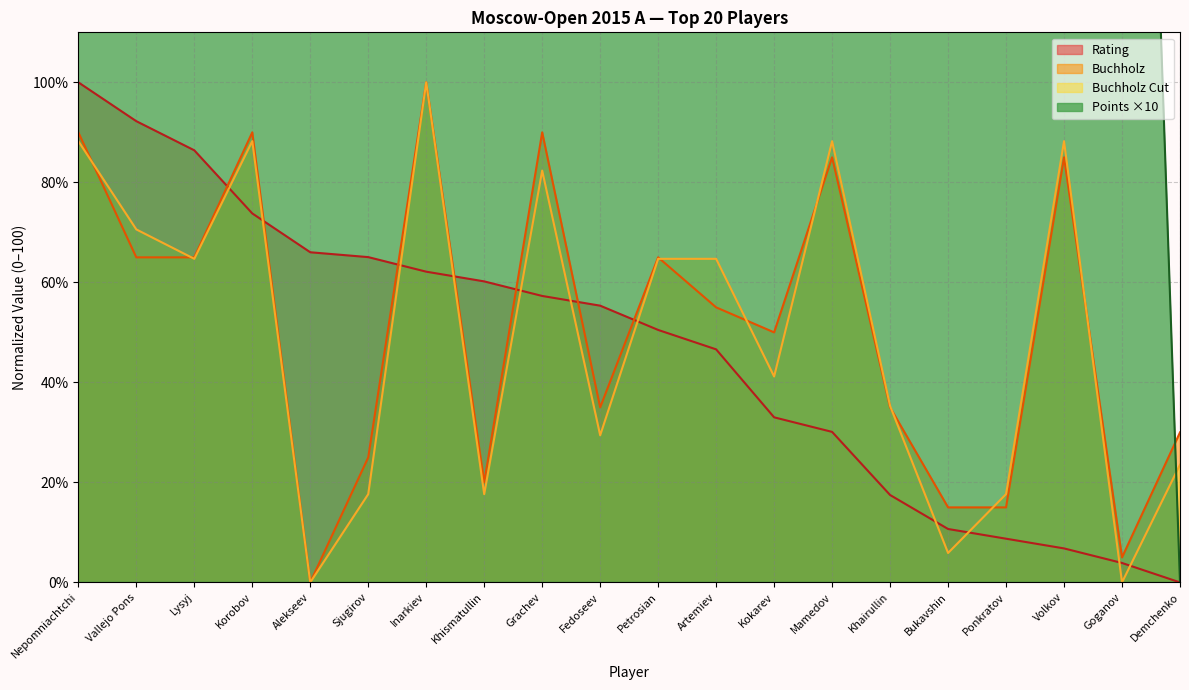

Reading right to left, transcribe all the data shown in this chart.

Points: 0.0	333.3	500.0	333.3	333.3	500.0	500.0	500.0	666.7	666.7	333.3	500.0	500.0	1000.0	500.0	333.3	666.7	333.3	666.7	500.0
Rating: 0.0	3.9	6.8	8.7	10.7	17.5	30.1	33.0	46.6	50.5	55.3	57.3	60.2	62.1	65.0	66.0	73.8	86.4	92.2	100.0
Buchholz: 30.0	5.0	85.0	15.0	15.0	35.0	85.0	50.0	55.0	65.0	35.0	90.0	20.0	100.0	25.0	0.0	90.0	65.0	65.0	90.0
Buchholz2: 23.5	0.0	88.2	17.6	5.9	35.3	88.2	41.2	64.7	64.7	29.4	82.4	17.6	100.0	17.6	0.0	88.2	64.7	70.6	88.2